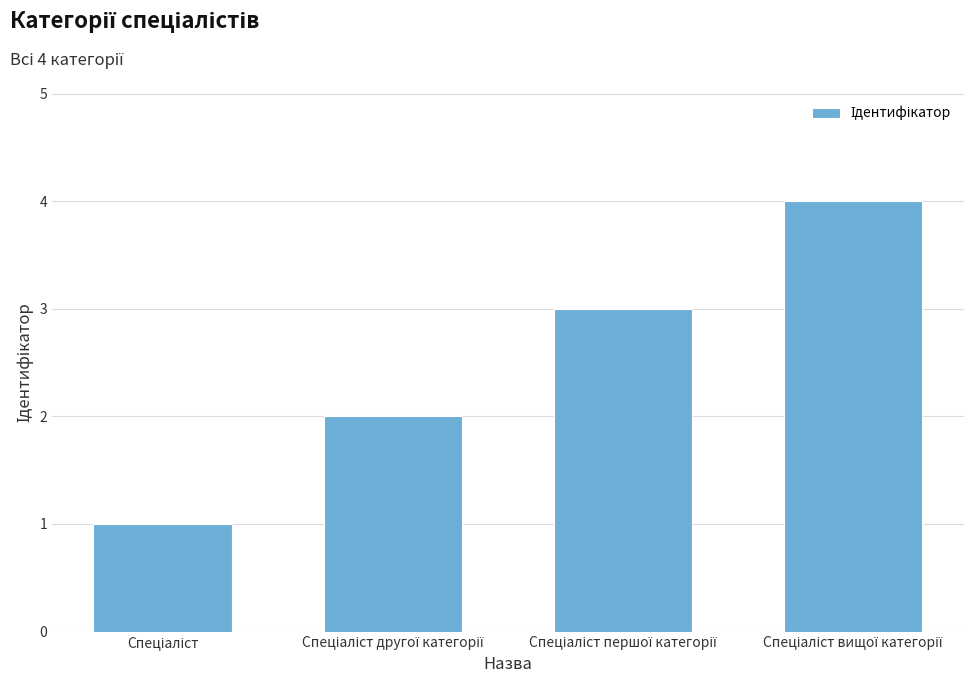

What is the sum of all values?

10